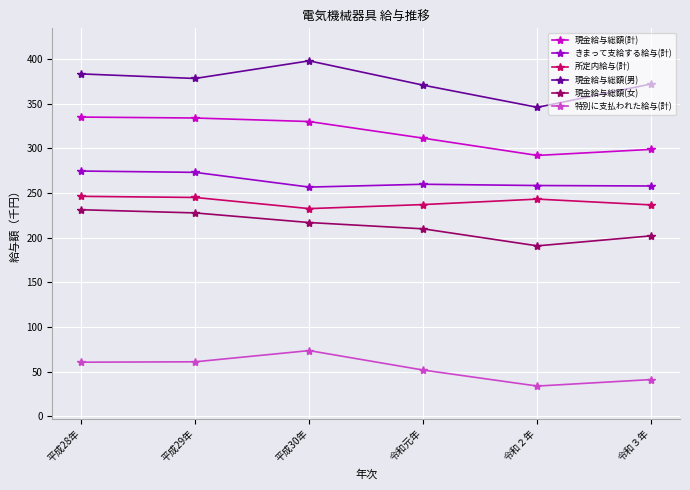

What is the average value of the 現金給与総額(女) series?

213169